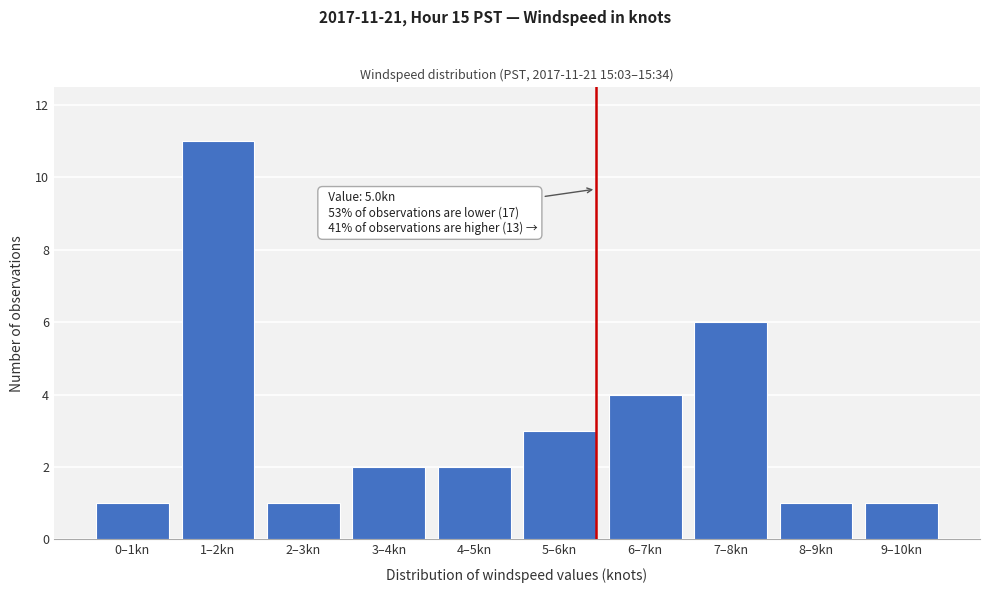

Reading right to left, extract all data points from this chart.

1	1	6	4	3	2	2	1	11	1